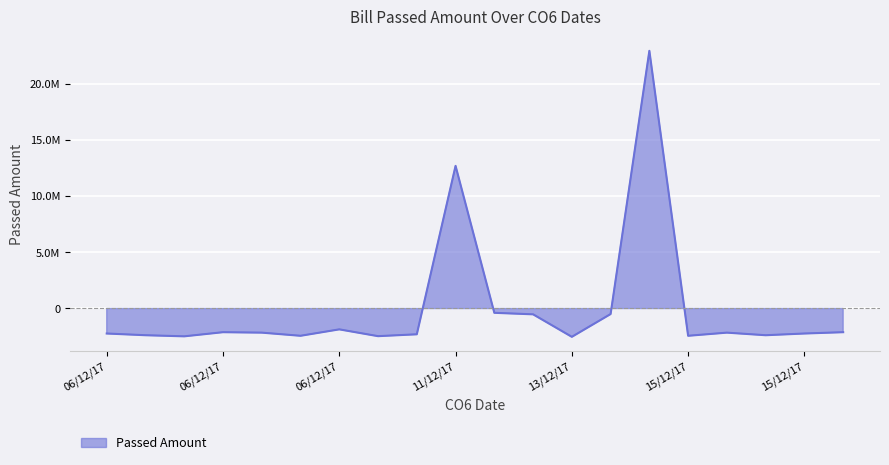

Reading left to right, extract all data points from this chart.

-2226990.9	-2379185.9	-2477389.9	-2109222.9	-2149614.9	-2428876.9	-1857710.9	-2463053.9	-2296552.9	12686428.2	-385342.9	-520444.9	-2522103.9	-495528.9	22919482.1	-2428876.9	-2149614.9	-2379185.9	-2226990.9	-2109222.9